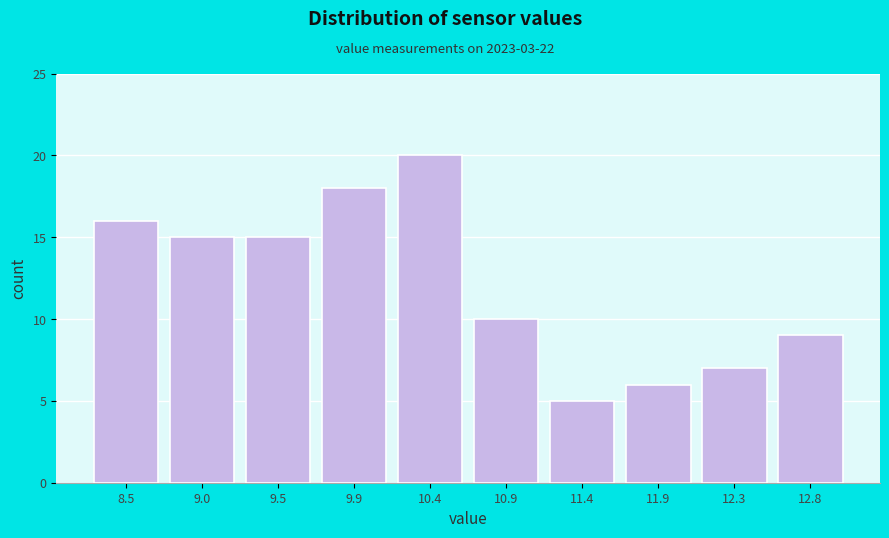

Reading left to right, list all the values displayed in this chart.

8.5=16	9.0=15	9.5=15	9.9=18	10.4=20	10.9=10	11.4=5	11.9=6	12.3=7	12.8=9